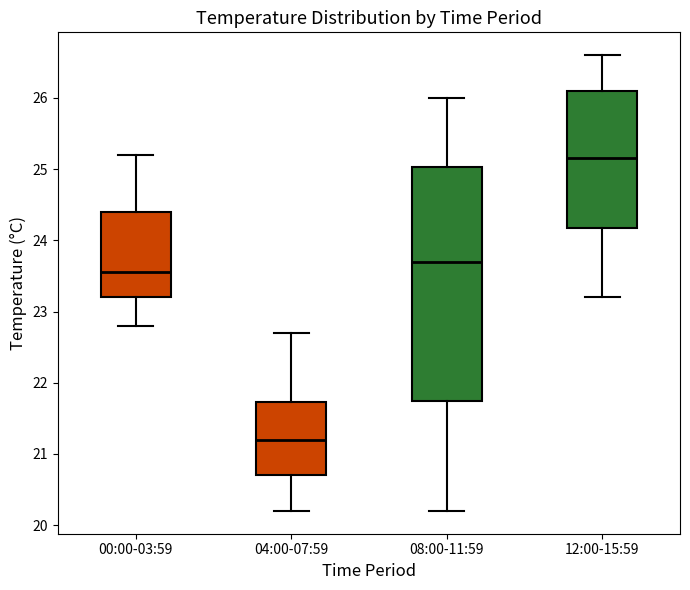

Where does the median line of the box for 08:00-11:59 sit on the y-axis? The values are not printed on the chart, so give them approximately, as read against the axis.

23.7